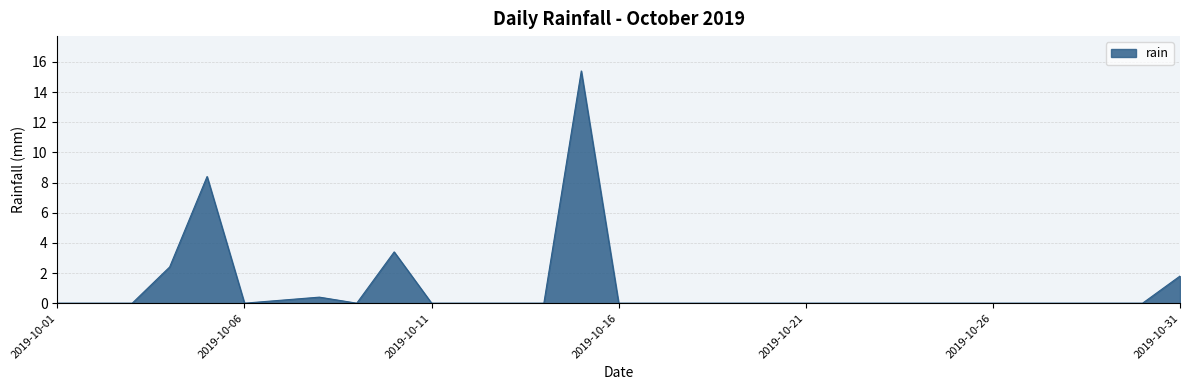

What is the difference between the maximum and minimum values?

15.4